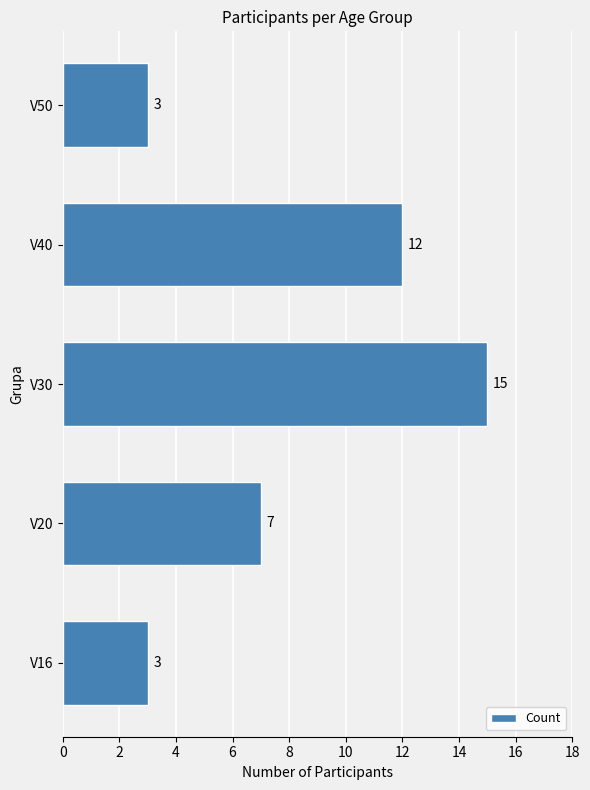

Are the bars horizontal?

Yes